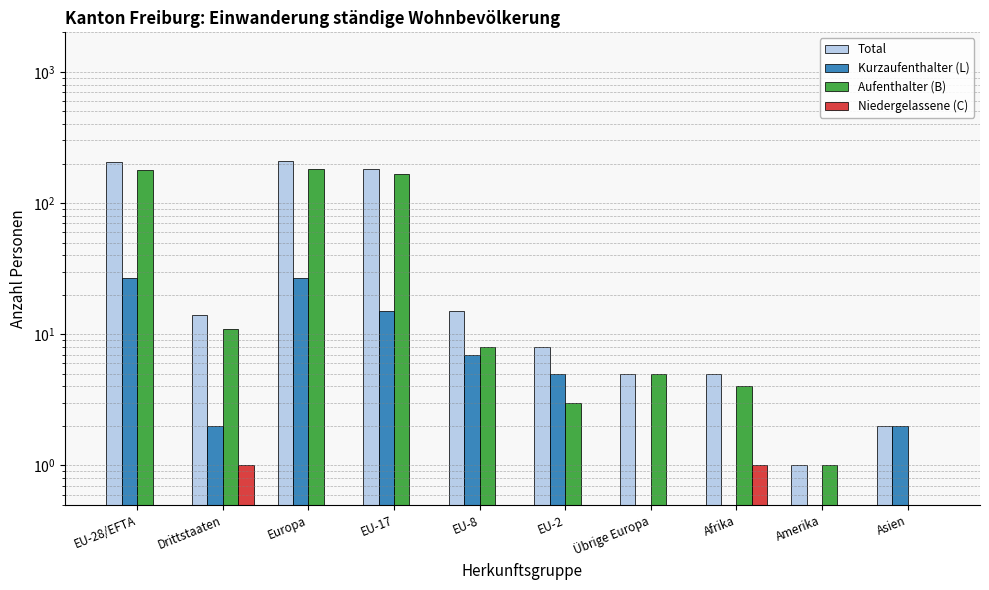

What is the greatest value displayed?

209